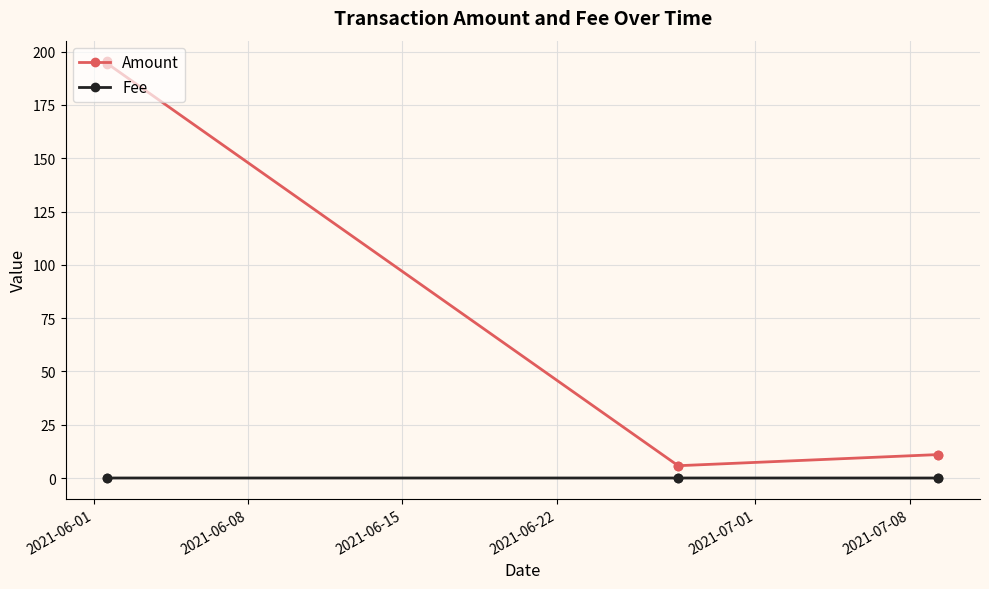

Which series has the largest range (max minus min)?

Amount